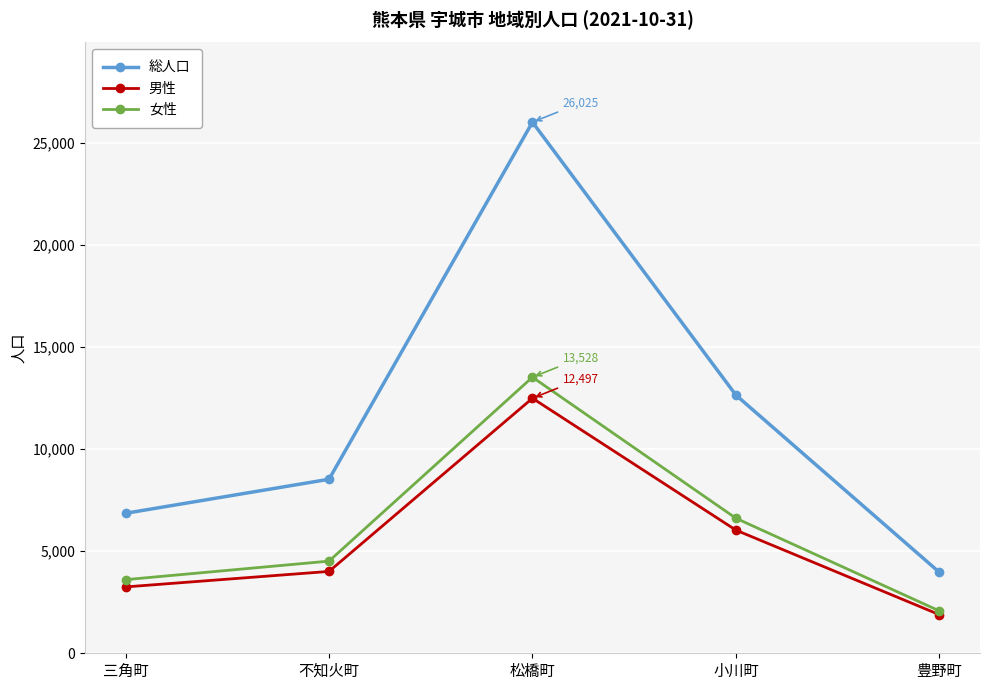

What is the maximum value shown in the chart?

26025